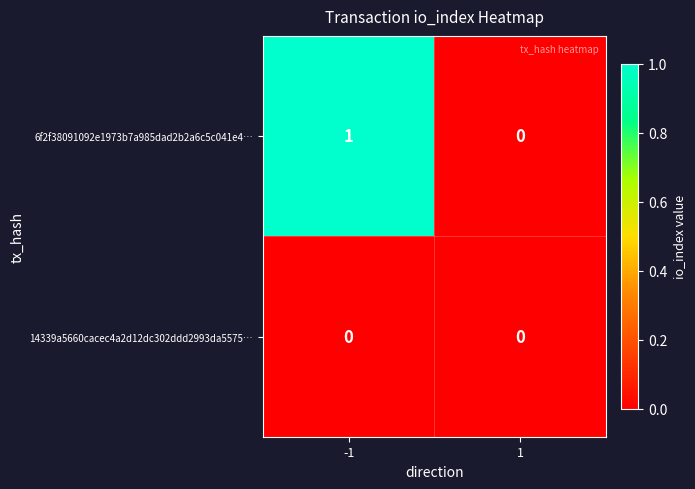

How many series are shown in this chart?

2